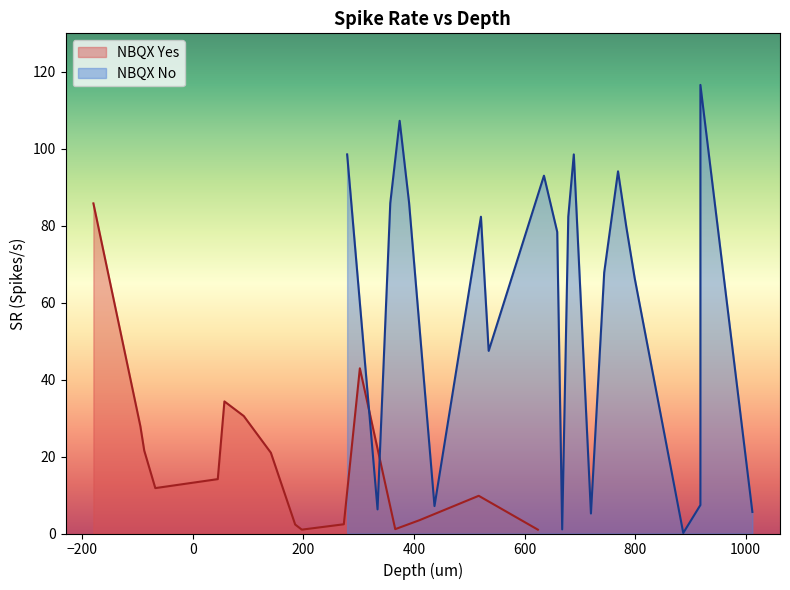

What is the minimum value shown in the chart?

1.0